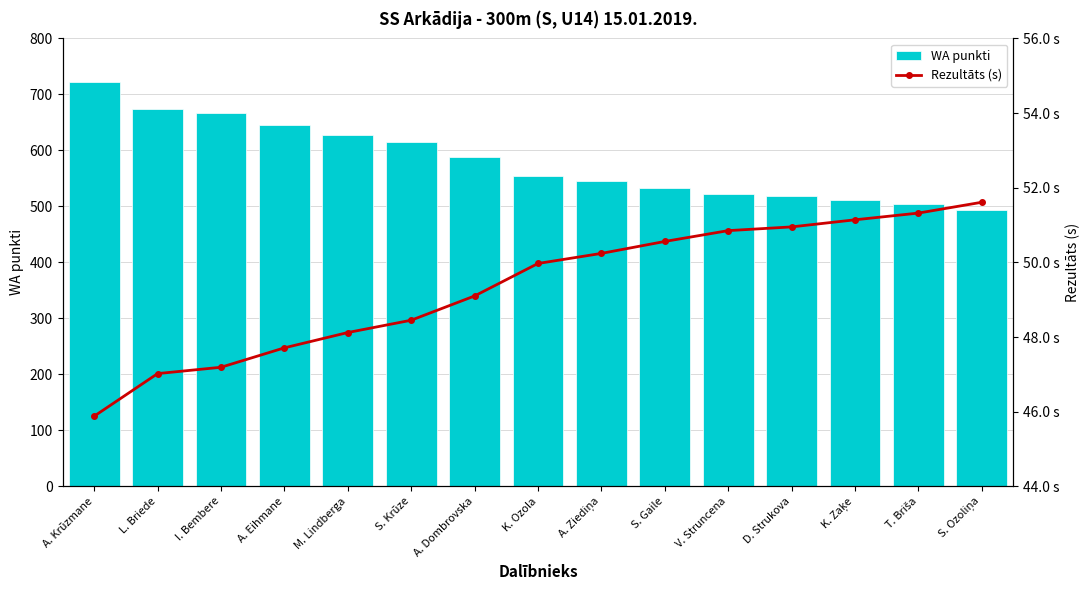

How many values in the WA punkti series are below 555?

7